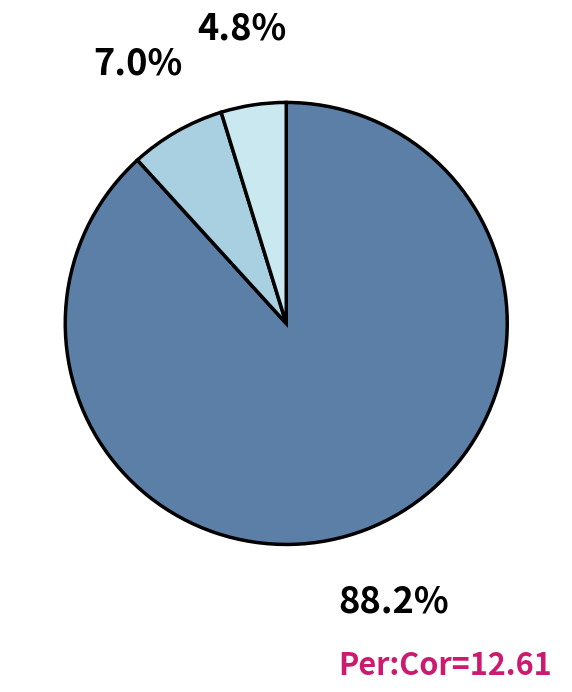

Is there any slice that represents more than half of the pie?

Yes